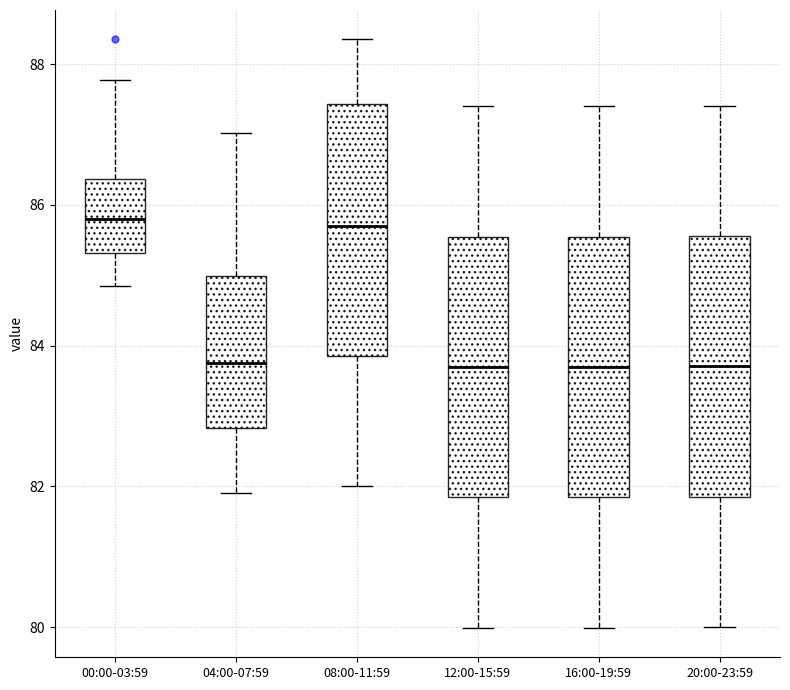

Where is the lower edge of the box for 20:00-23:59 on the y-axis? The values are not printed on the chart, so give them approximately, as read against the axis.

81.8